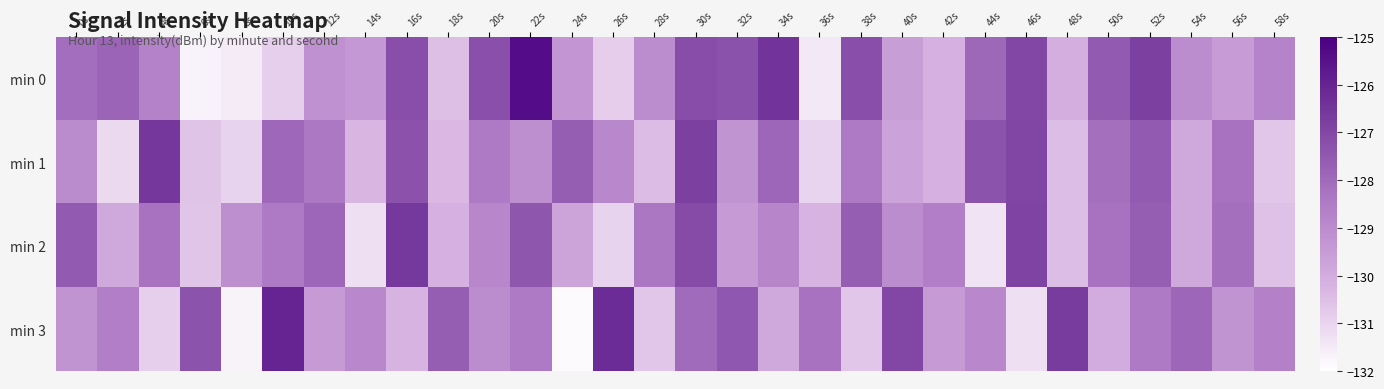

Which series has the largest range (max minus min)?

min 0